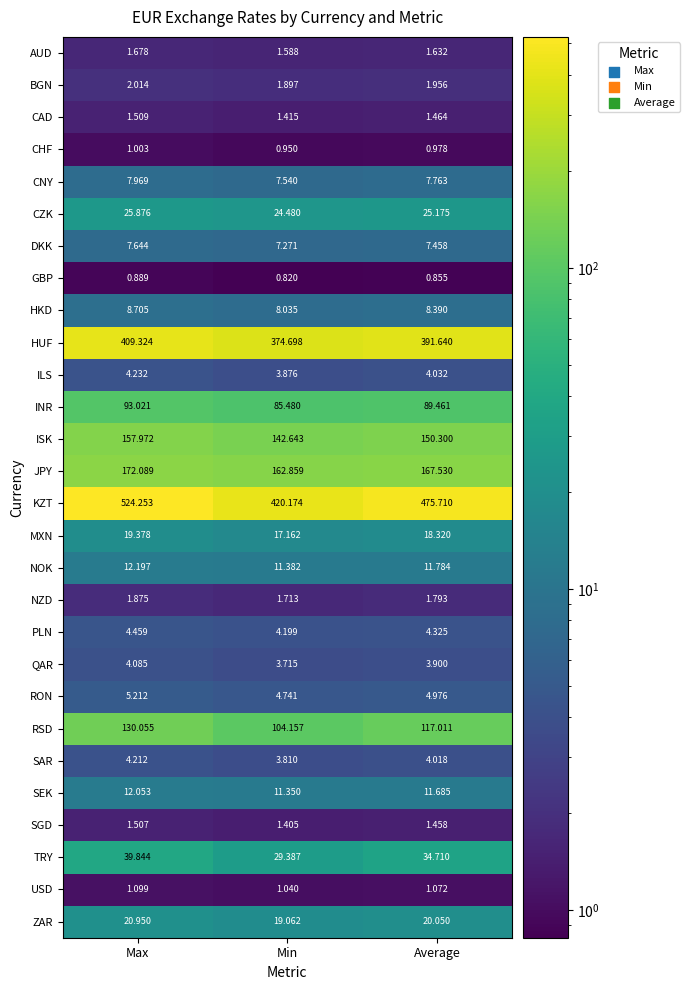

Rank the series at Max from lowest to highest value.

GBP, CHF, USD, SGD, CAD, AUD, NZD, BGN, QAR, SAR, ILS, PLN, RON, DKK, CNY, HKD, SEK, NOK, MXN, ZAR, CZK, TRY, INR, RSD, ISK, JPY, HUF, KZT